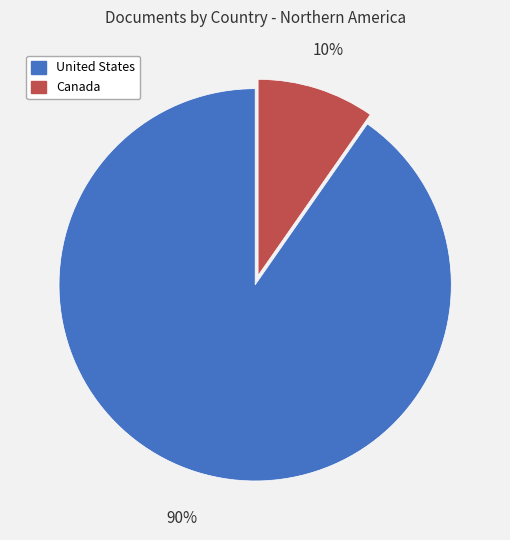

Does Canada account for over 50% of the chart?

No